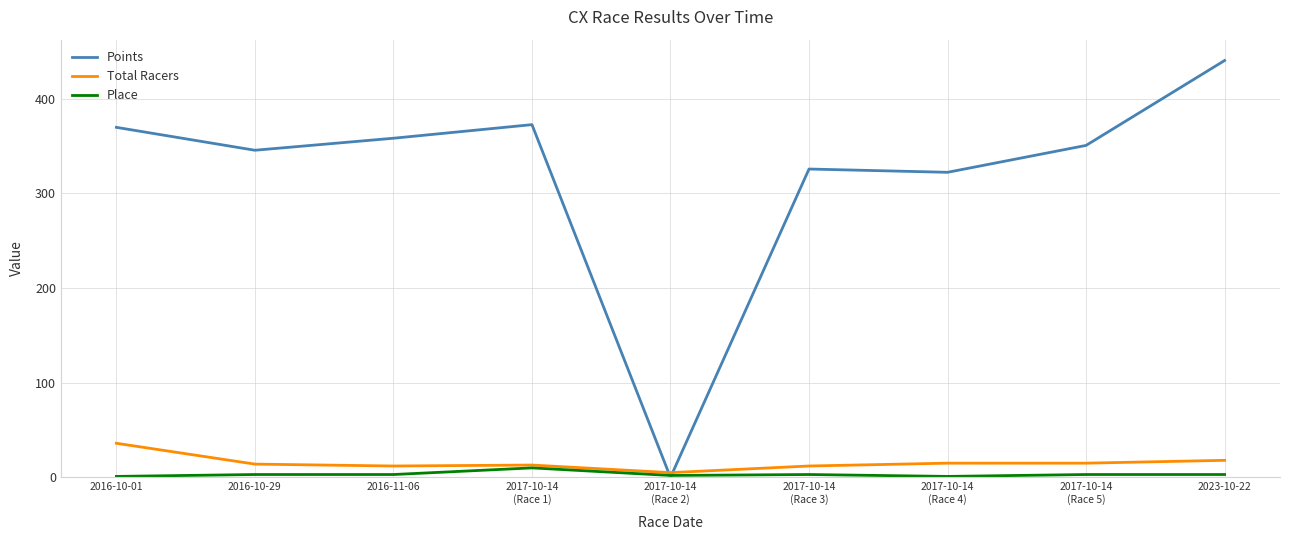

What are all the series names shown in the legend?

Points, Total Racers, Place